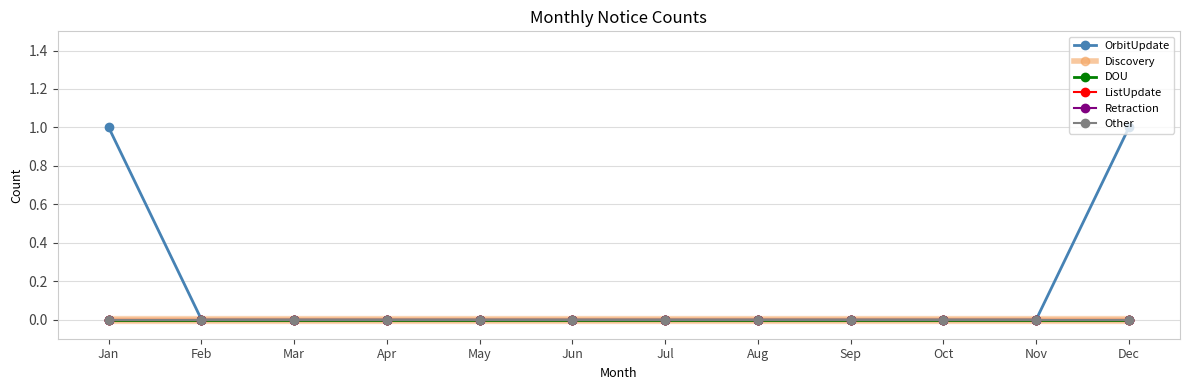

Which series has the largest total across all categories?

OrbitUpdate